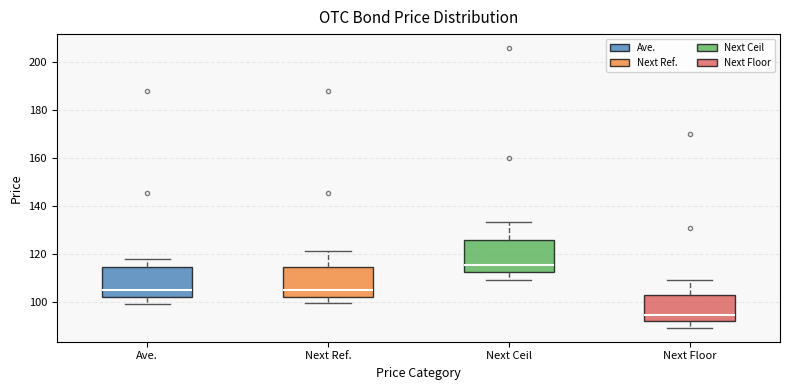

Which box's median line is the highest?

Next Ceil